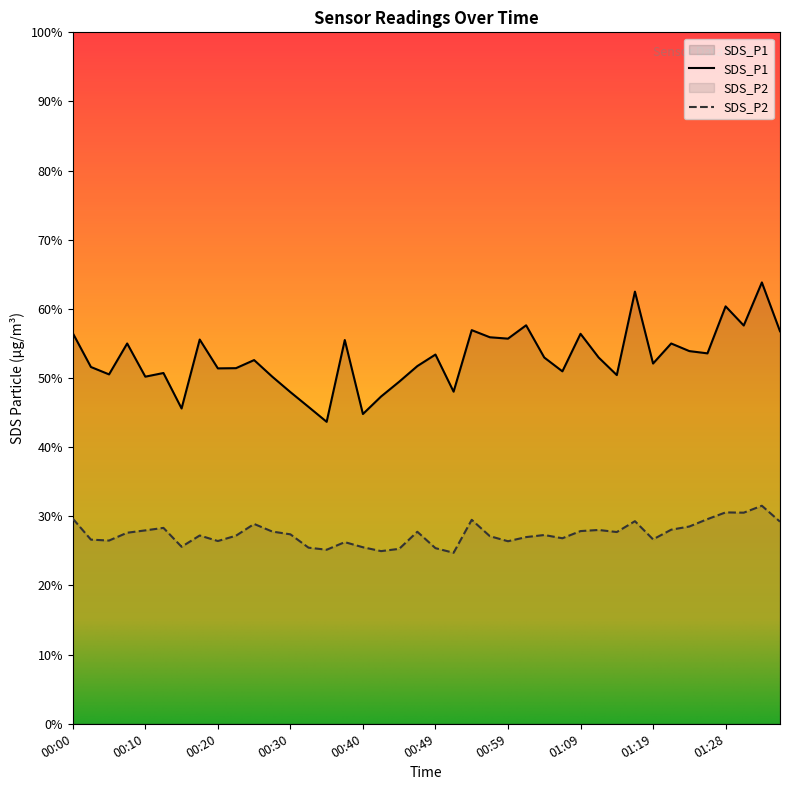

The SDS_P1 series shows 28.8 at 00:10. True or false?

False